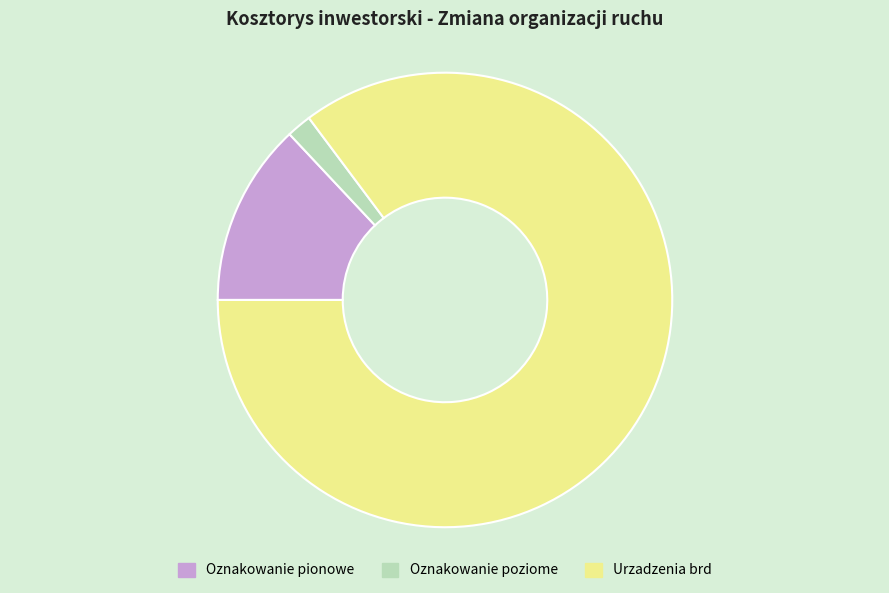

What is the ratio of the value at Urzadzenia brd to the value at Oznakowanie poziome?

48.1